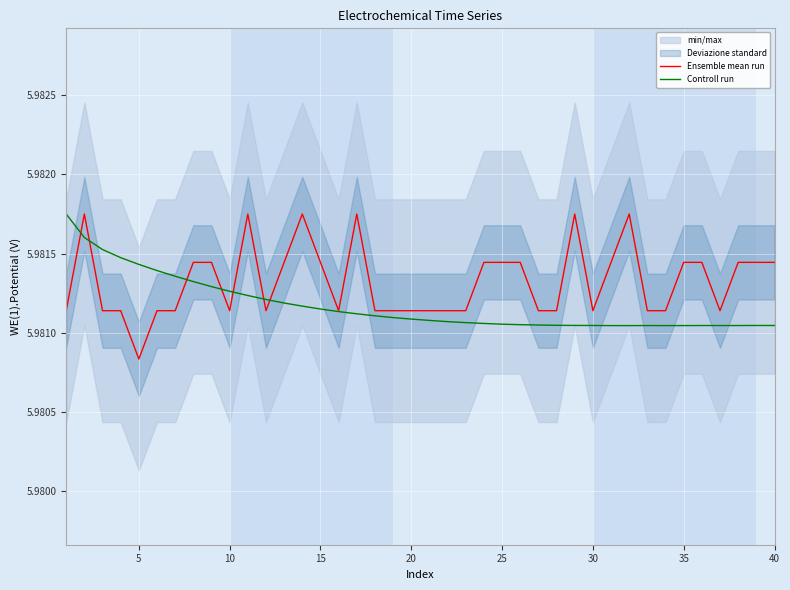

Which has a higher value, 10 or 25?

10